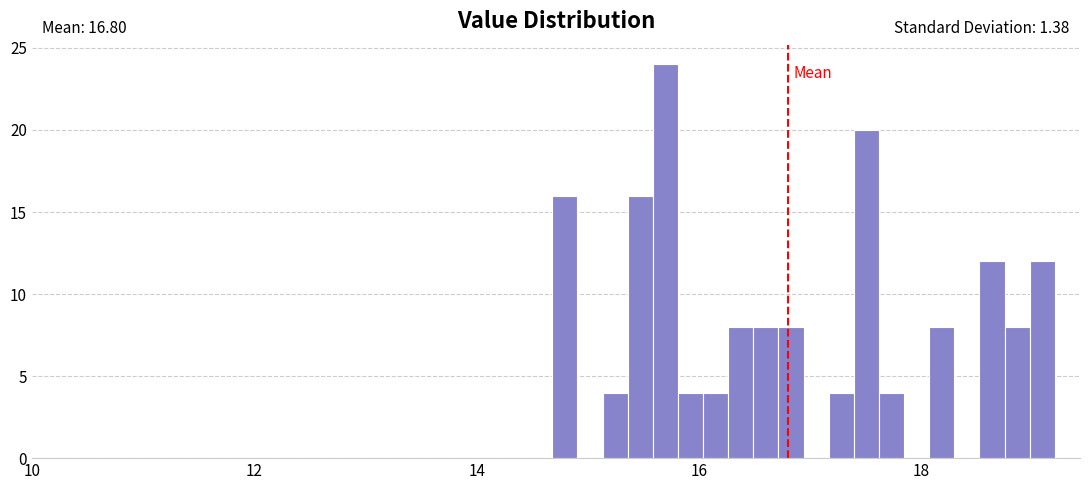

Around what value on the x-axis is the tallest bar? Give the approximate position of its centre, as read against the axis.

15.6